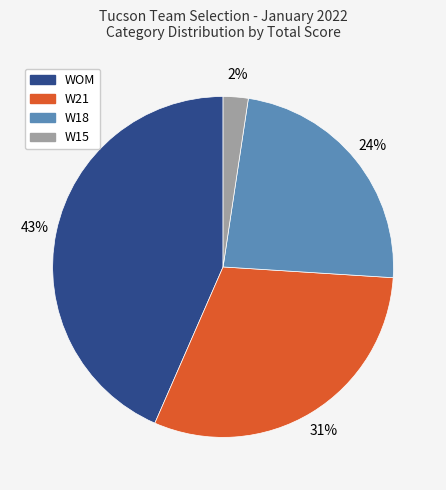

Approximately how many times larger is the value at W21 compared to WOM?

0.7